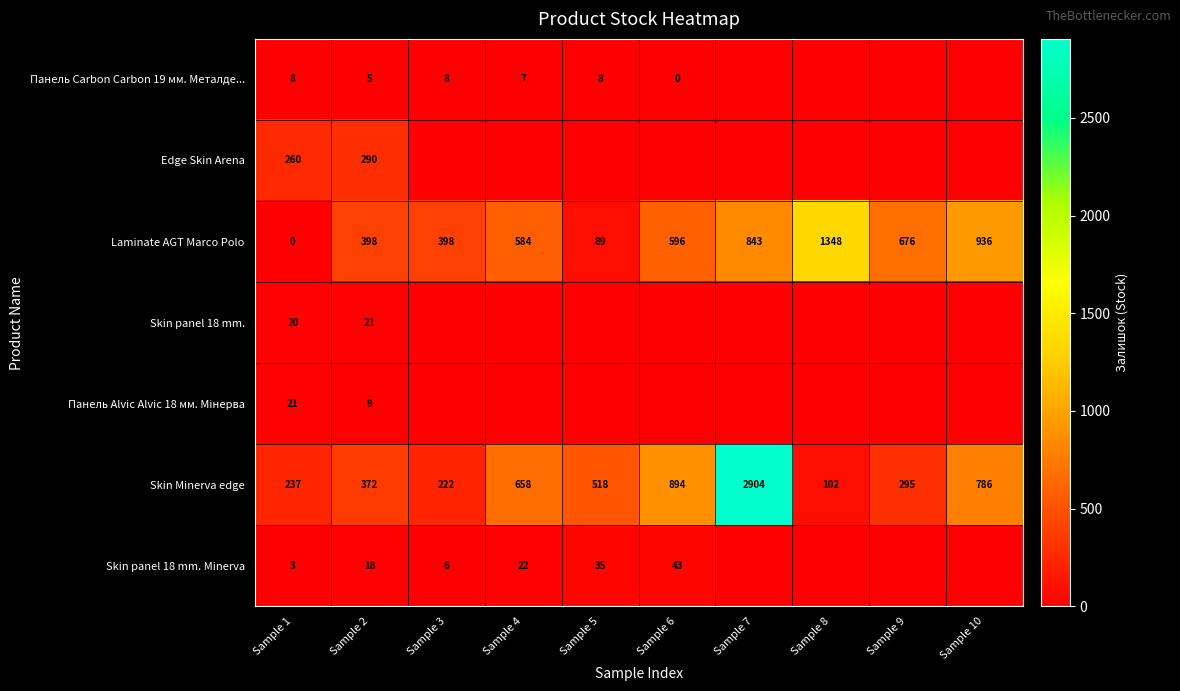

Which label corresponds to the smallest value in the chart?

Sample 7